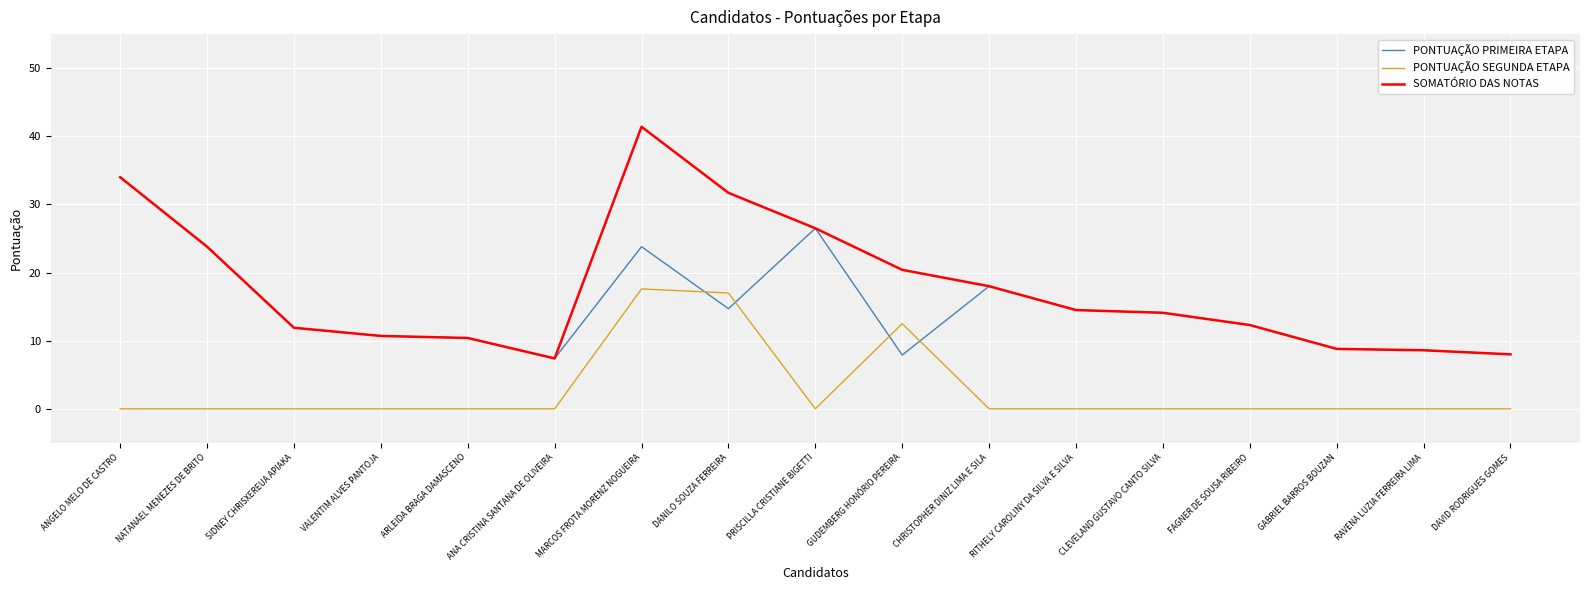

What is the maximum value shown in the chart?

41.4